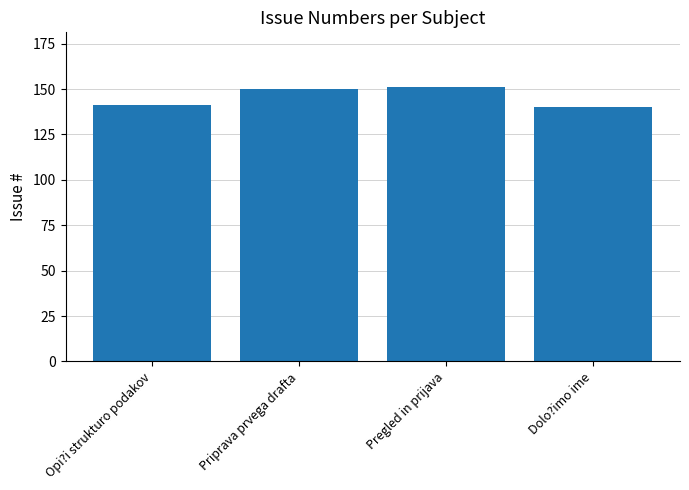

Count the number of data series in this chart.

1